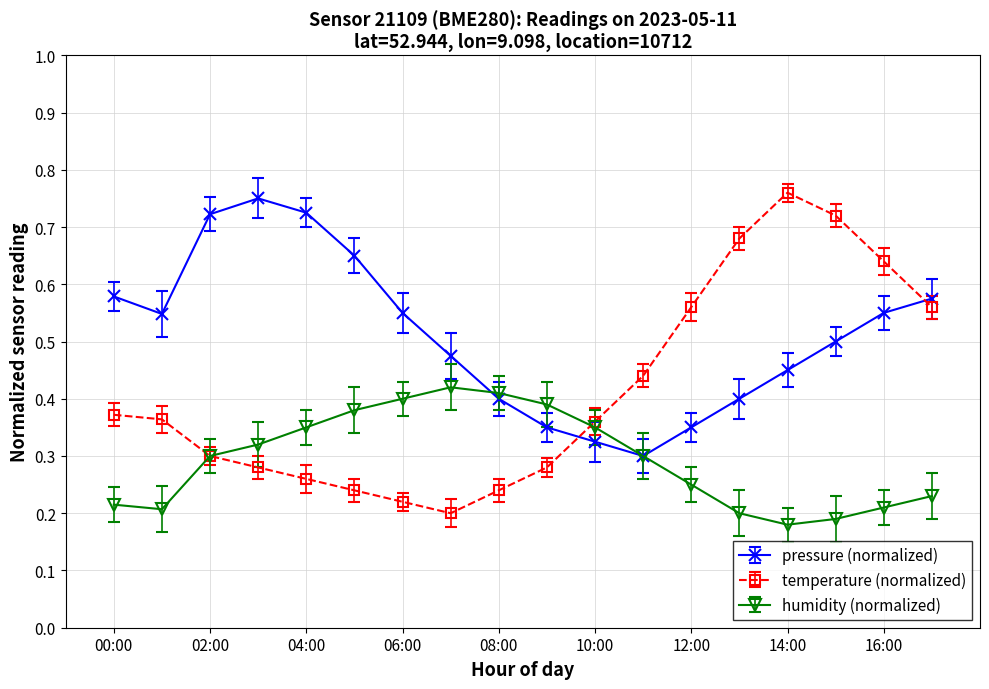

Rank the series by their average value, from lowest to highest.

humidity (normalized), temperature (normalized), pressure (normalized)